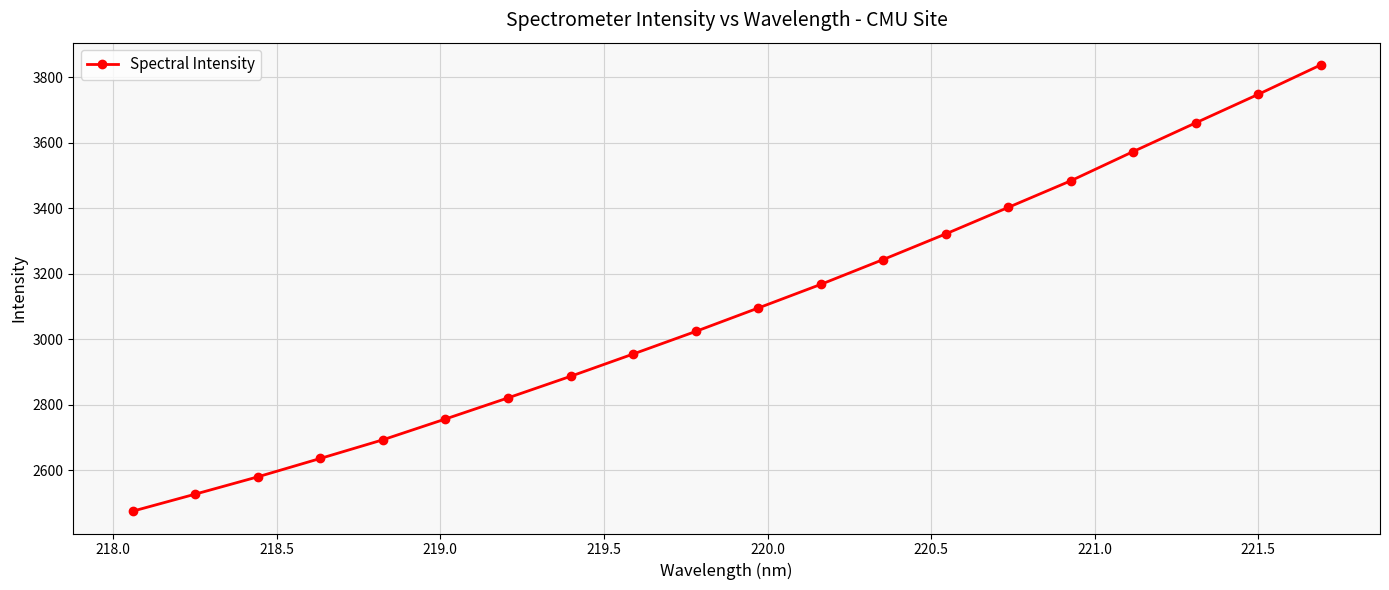

What is the sum of all values?

61897.4